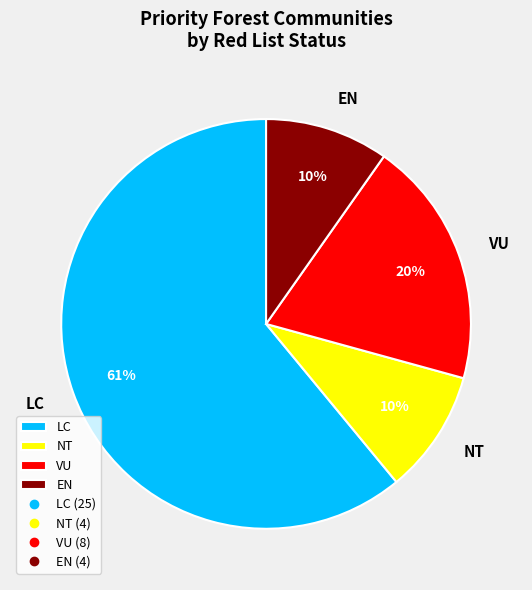

Which has a higher value, VU or LC?

LC